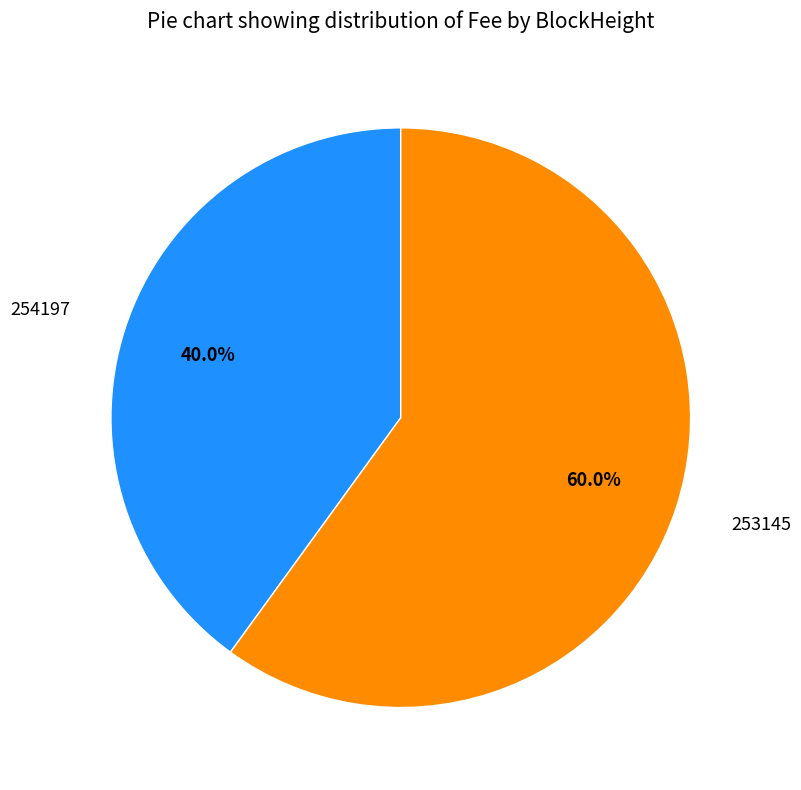

Does 254197 account for over 50% of the chart?

No